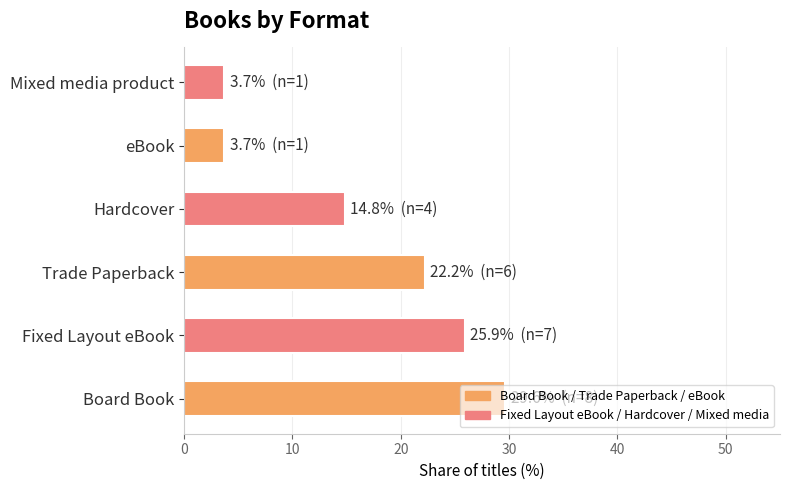

Are the bars horizontal?

Yes